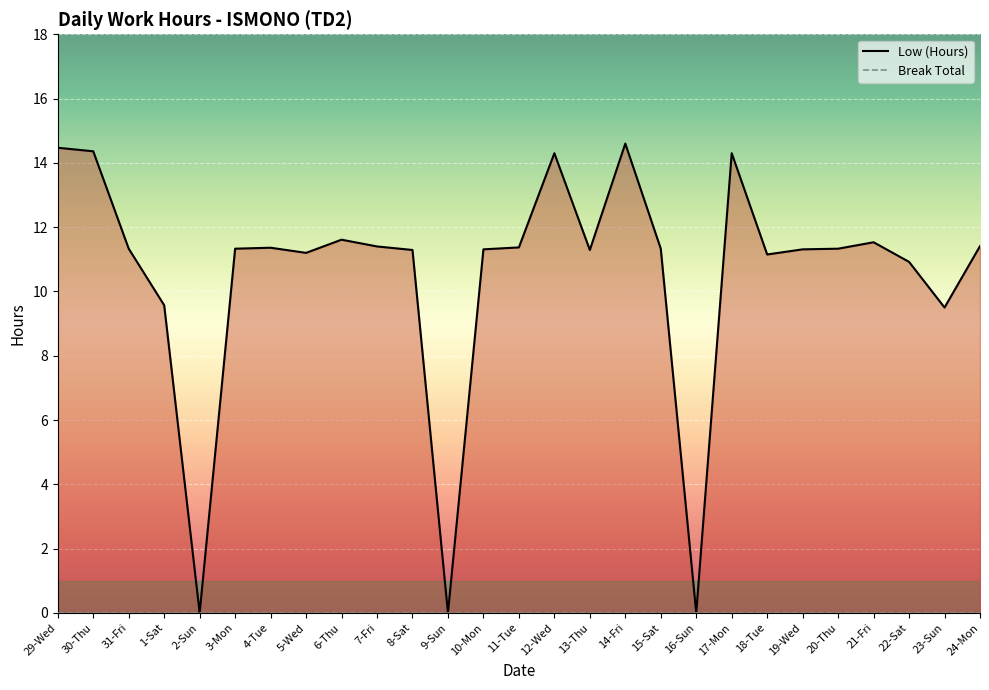

What position from the left is 16-Sun?

19